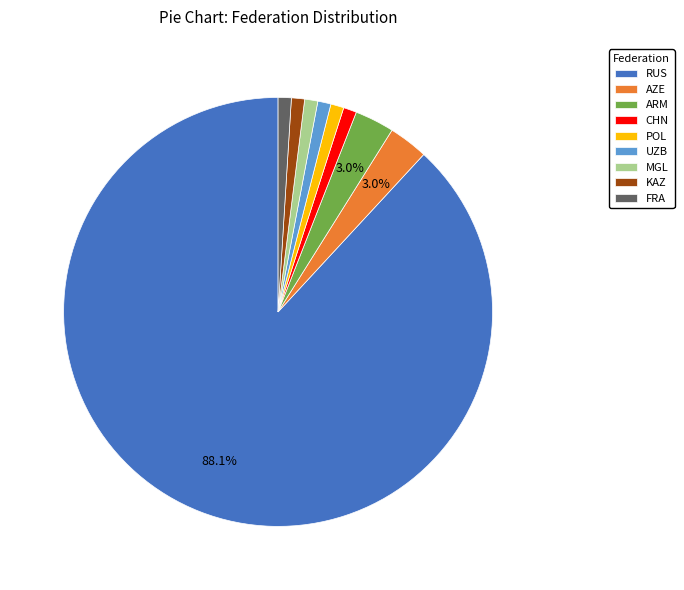

What is the largest slice in the pie chart?

RUS